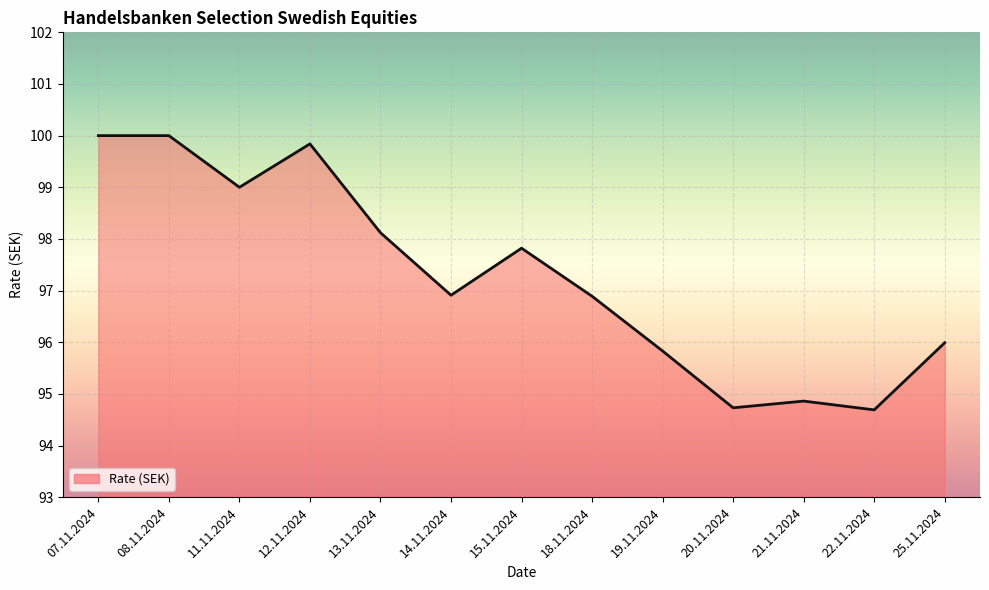

Reading left to right, extract all data points from this chart.

100.0	100.0	99.0	99.8	98.1	96.9	97.8	96.9	95.8	94.7	94.9	94.7	96.0